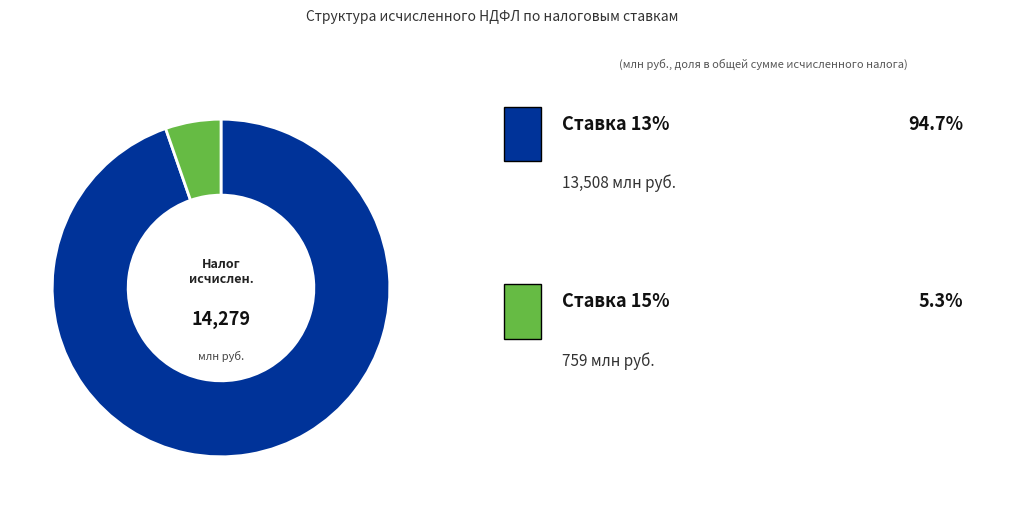

Is there any slice that represents more than half of the pie?

Yes